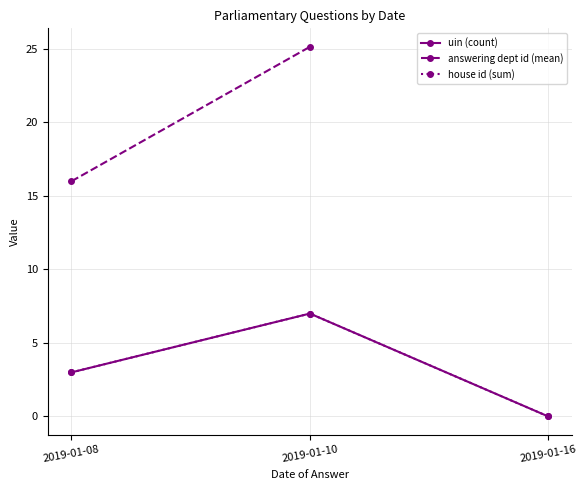

How many lines are shown in the chart?

3